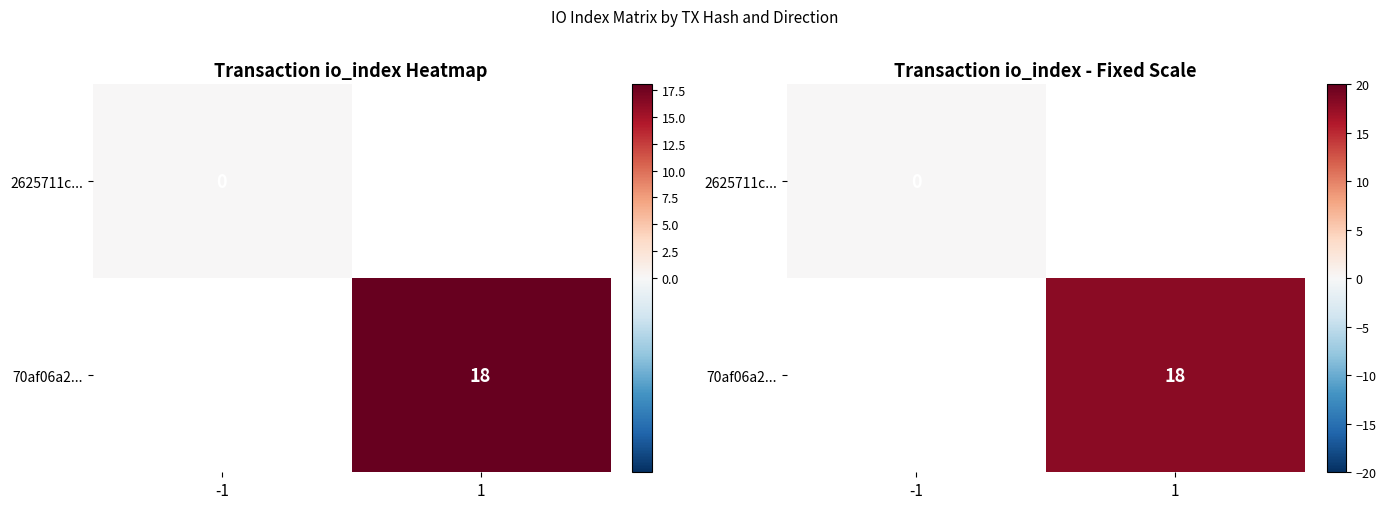

The value of 70af06a2... at 1 is 18.0. True or false?

True